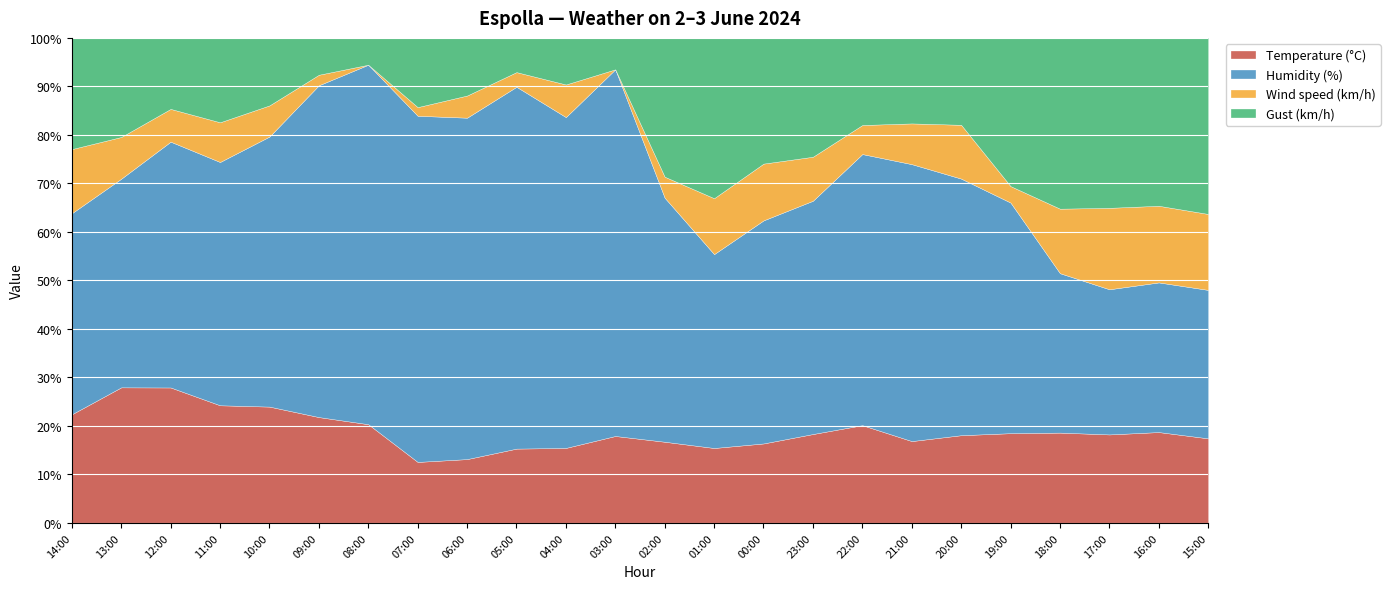

What is the maximum value for Temperature (°C)?

28.0